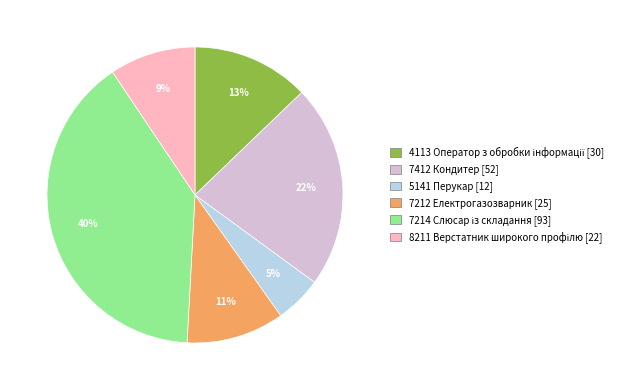

Approximately how many times larger is the value at 7212 Електрогазозварник compared to 7412 Кондитер?

0.5